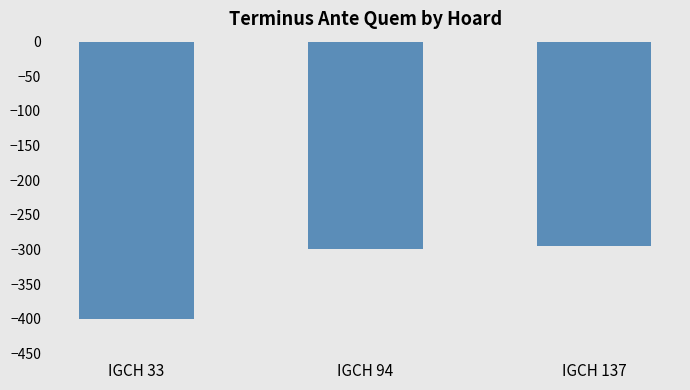

Rank the categories by value from lowest to highest.

IGCH 33, IGCH 94, IGCH 137